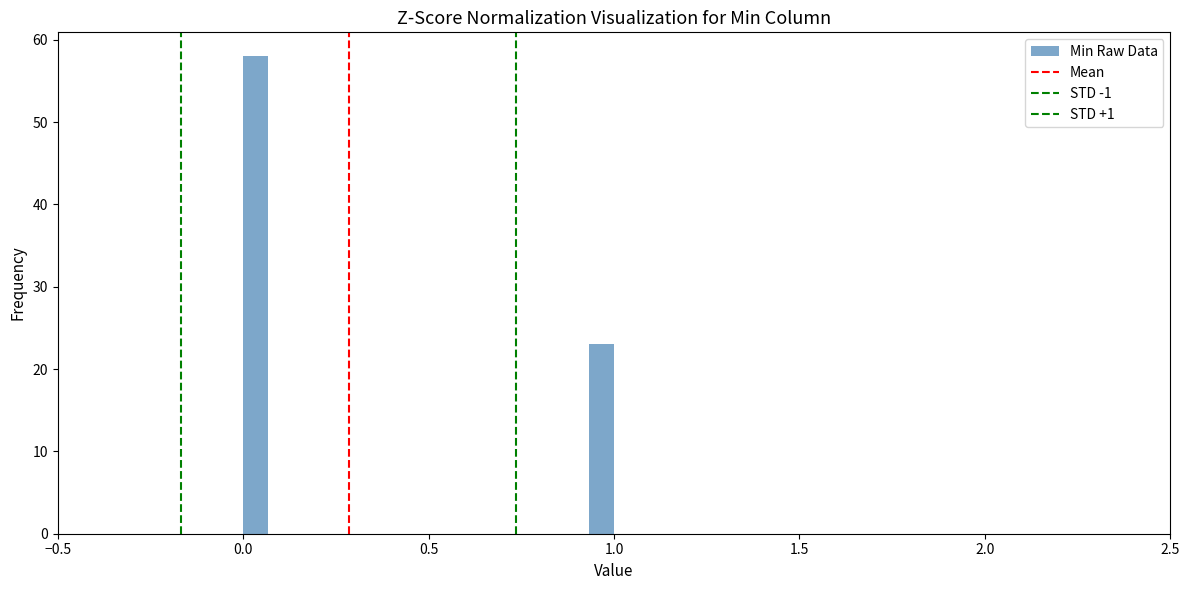

Read against the x-axis, roughly where is the centre of the tallest bar?

0.05